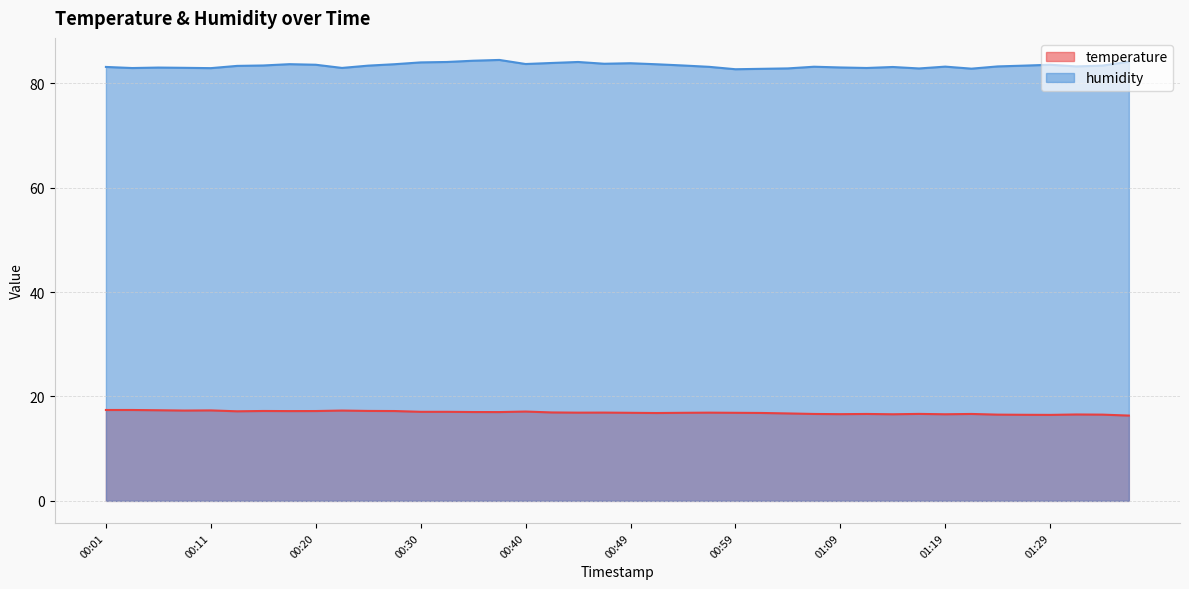

What is the difference between the second highest and second lowest values in the temperature series?

0.9